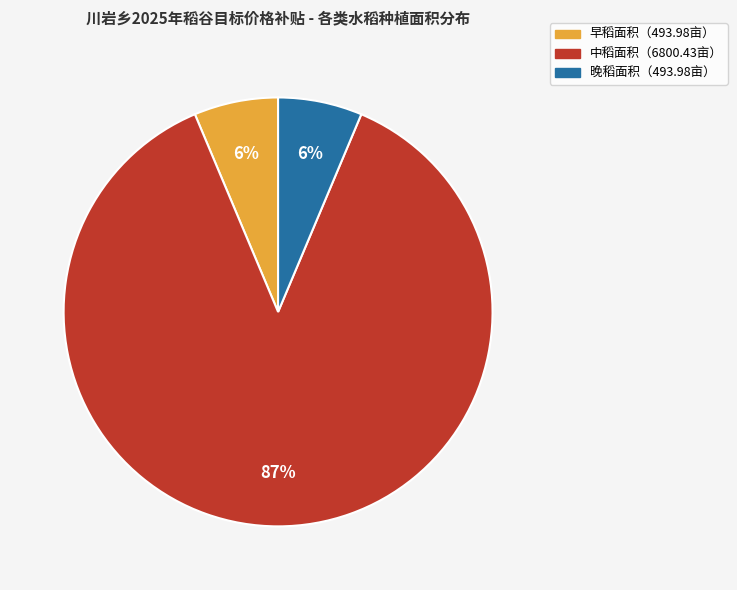

Does any single category account for the majority?

Yes